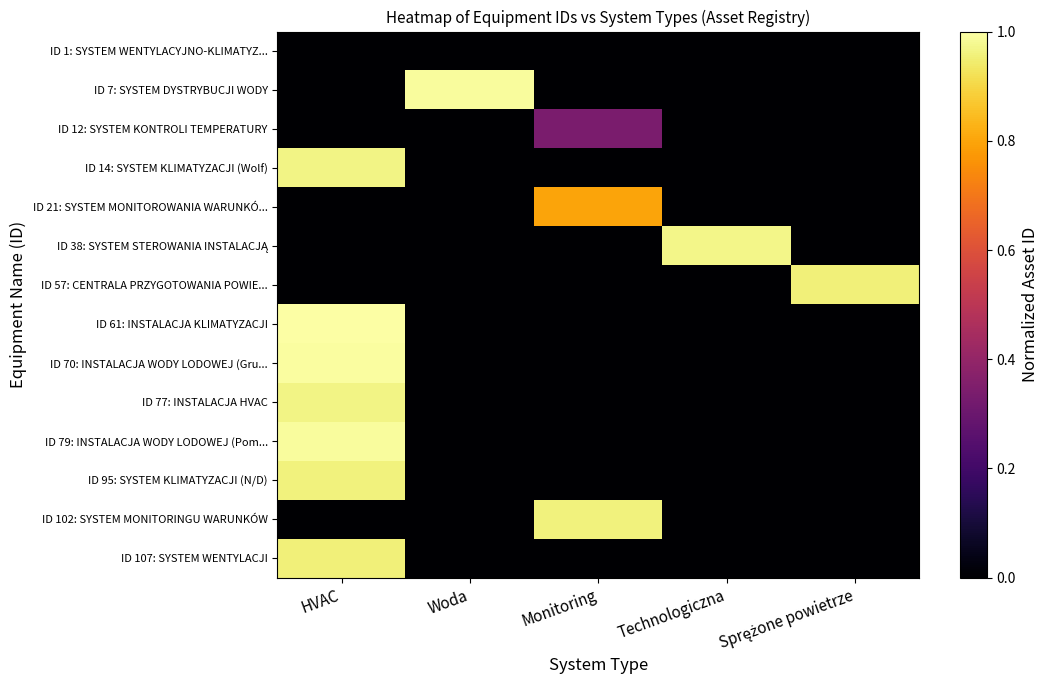

What is the total value across all series at HVAC?

6.8